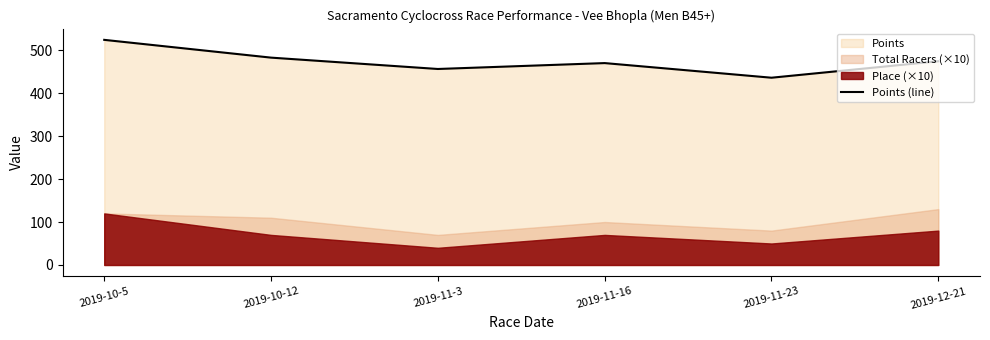

Reading right to left, what are all the values shown in this chart?

2019-12-21=474.1	2019-11-23=435.8	2019-11-16=469.8	2019-11-3=456.1	2019-10-12=482.5	2019-10-5=523.9